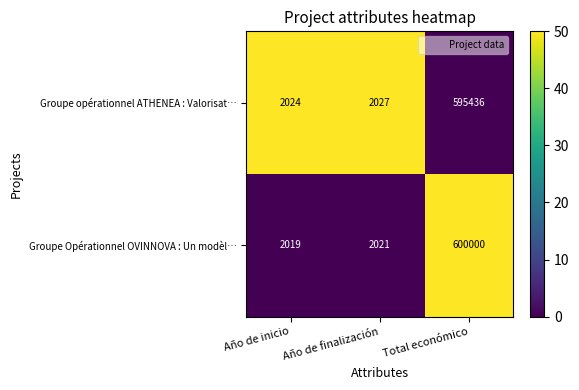

What is the total value across all series at Total económico?

1195436